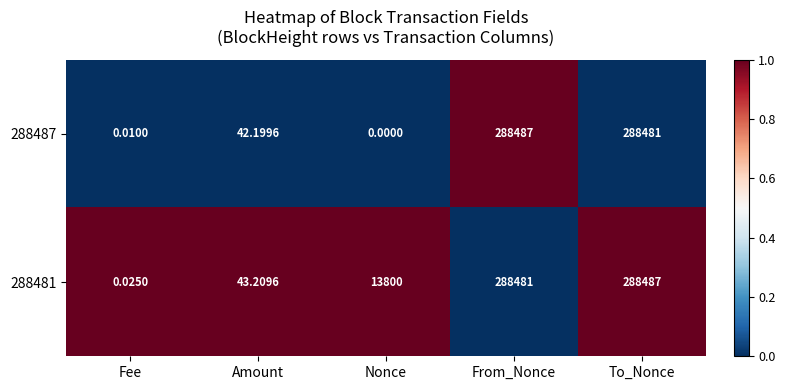

What is the total value across all series at From_Nonce?

576968.0